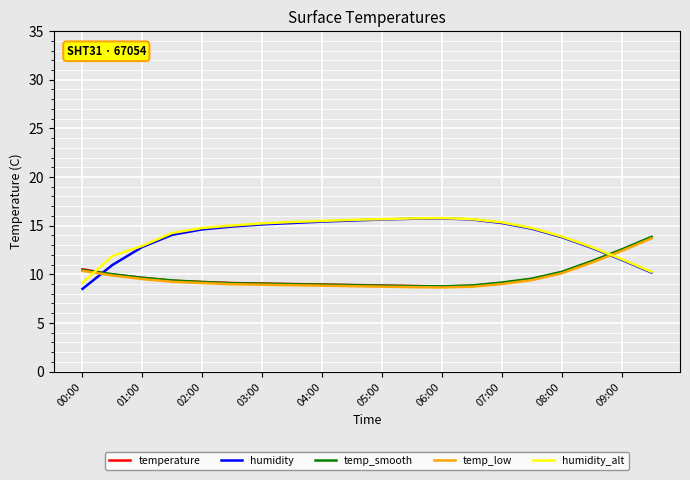

What is the highest value of the humidity_alt series?

15.8